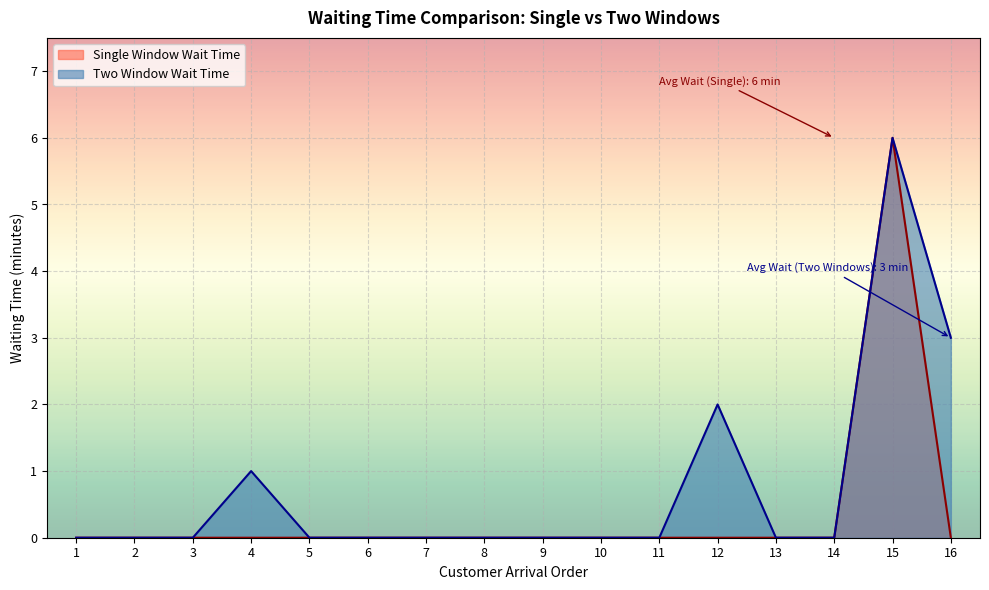

Count the number of data series in this chart.

2